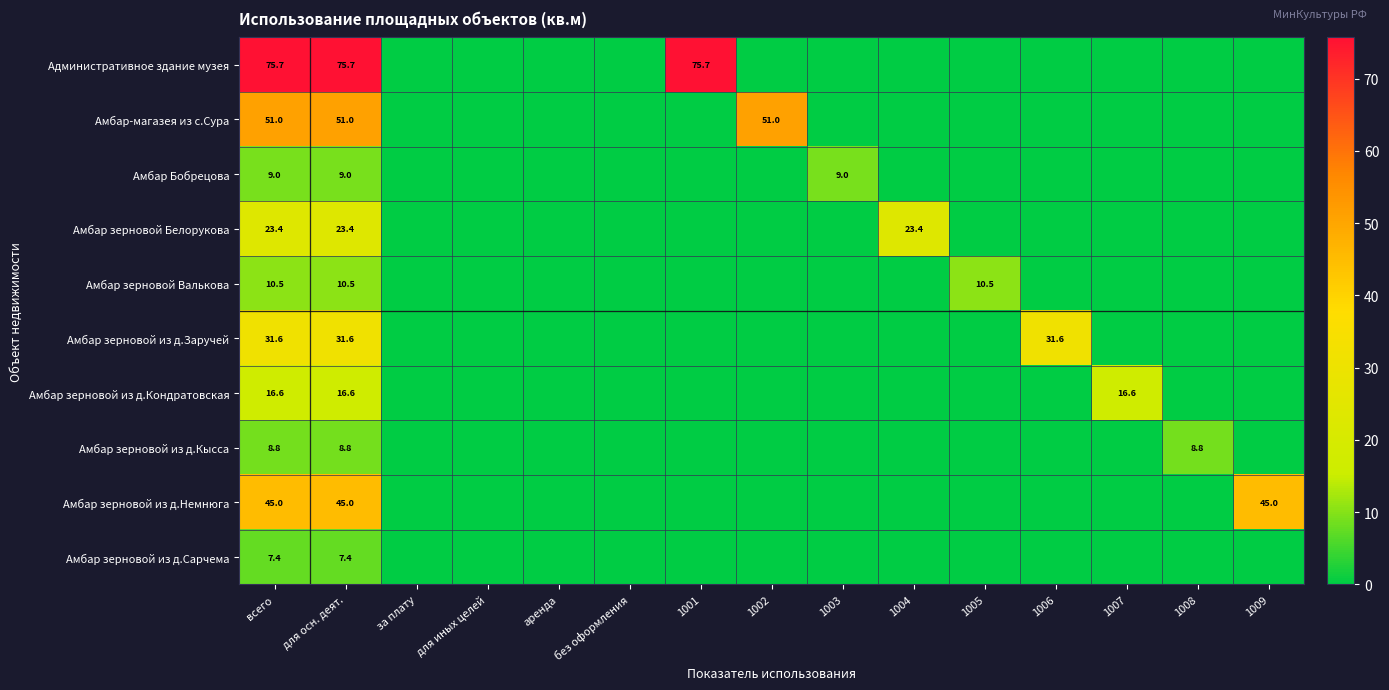

True or false: Амбар зерновой из д.Кысса has a value of 4.3 at всего.

False